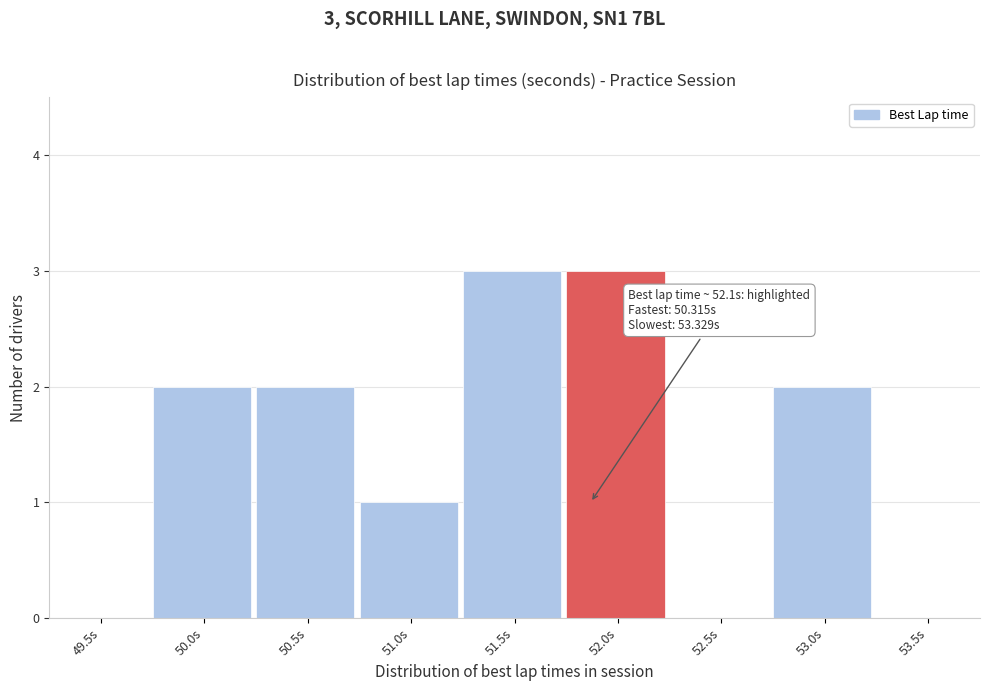

Reading right to left, extract all data points from this chart.

53.5s=0	53.0s=2	52.5s=0	52.0s=3	51.5s=3	51.0s=1	50.5s=2	50.0s=2	49.5s=0